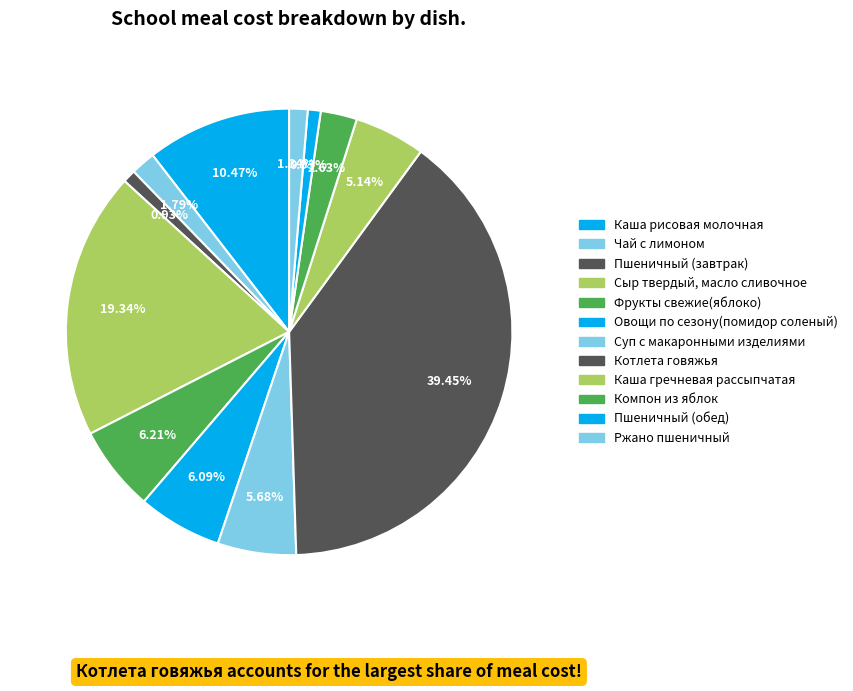

Rank the categories by value from highest to lowest.

Котлета говяжья, Сыр твердый, масло сливочное, Каша рисовая молочная, Фрукты свежие(яблоко), Овощи по сезону(помидор соленый), Суп с макаронными изделиями, Каша гречневая рассыпчатая, Компон из яблок, Чай с лимоном, Ржано пшеничный, Пшеничный (завтрак), Пшеничный (обед)